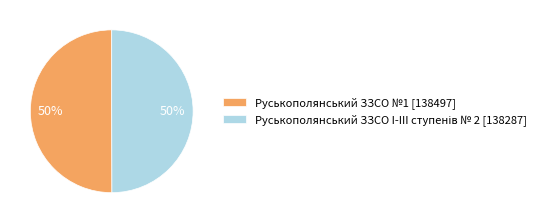

To the nearest percent, what is the average slice percentage?

50%